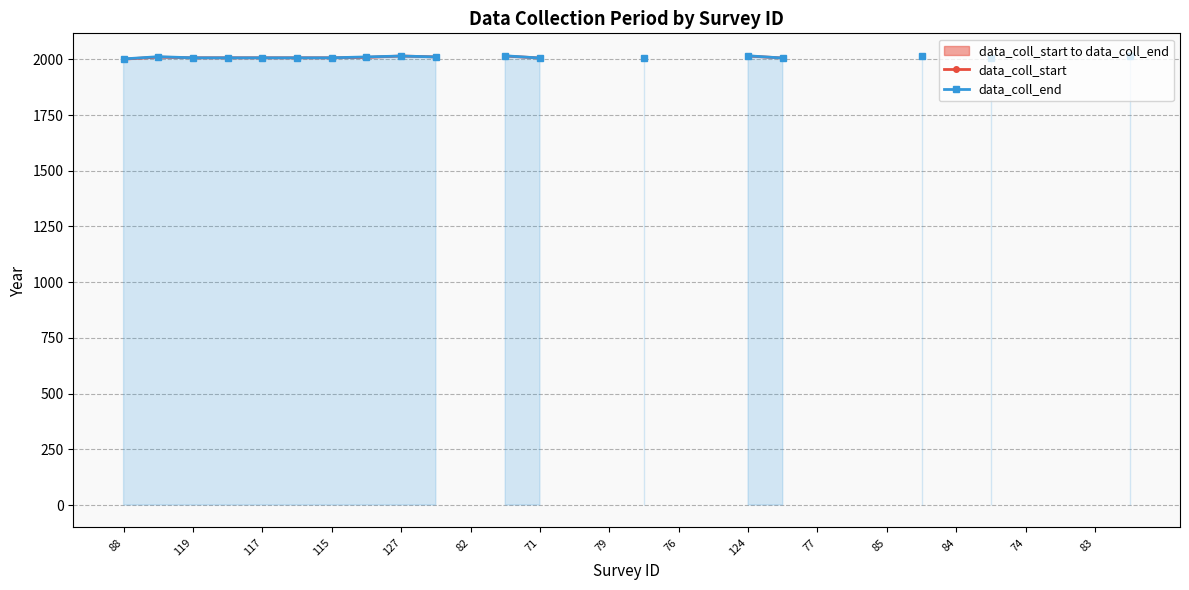

List the series in order of their peak value, highest first.

data_coll_end, data_coll_start